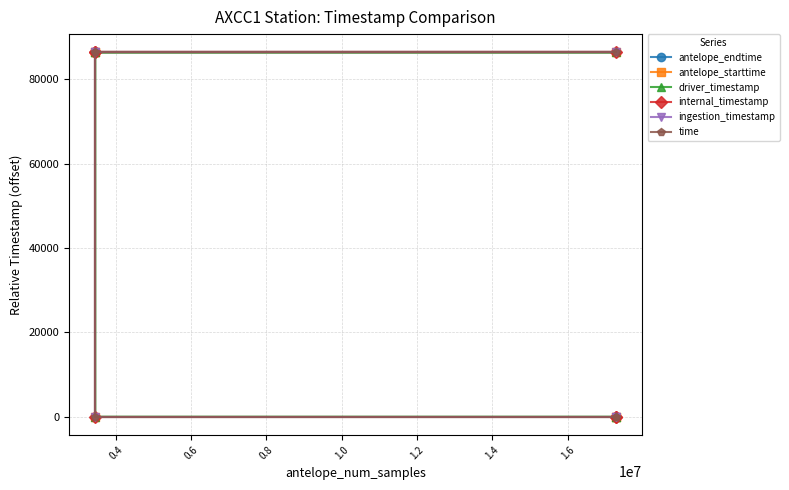

Rank the series at 0.4 from lowest to highest value.

driver_timestamp, ingestion_timestamp, antelope_endtime, antelope_starttime, internal_timestamp, time